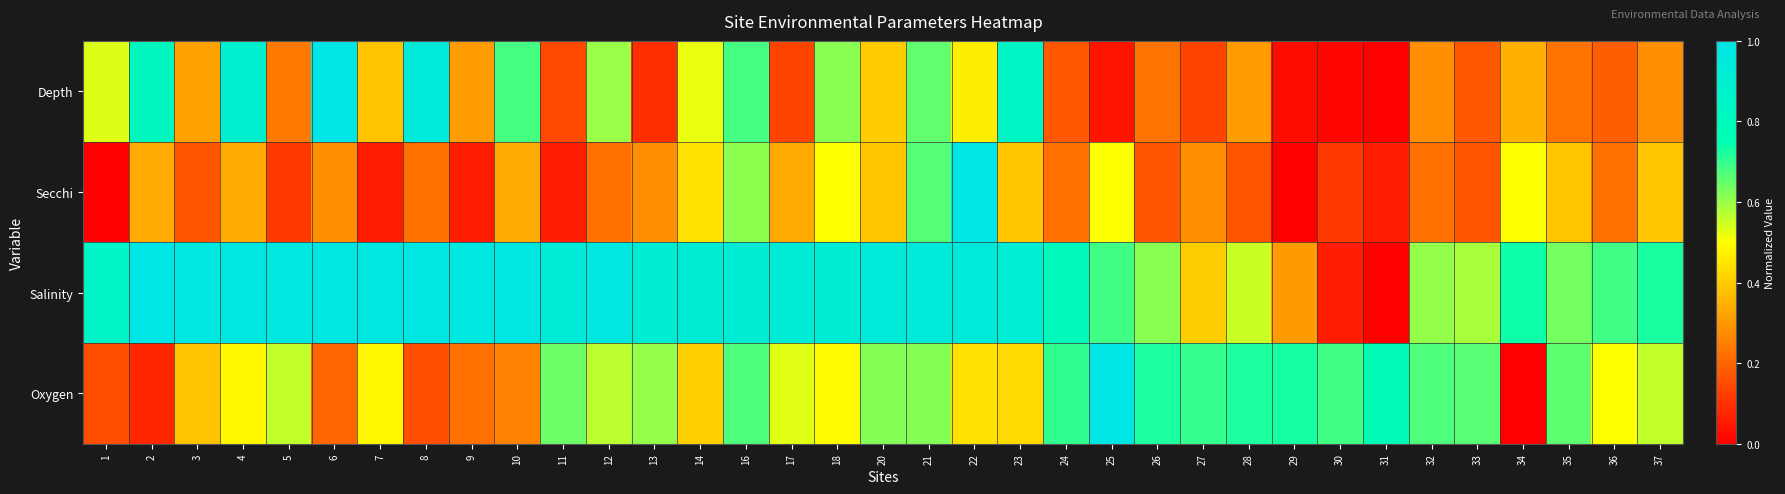

Reading left to right, what are all the values shown in this chart?

Depth: 1=0.5	2=0.8	3=0.3	4=0.9	5=0.2	6=1.0	7=0.4	8=0.9	9=0.3	10=0.7	11=0.1	12=0.6	13=0.1	14=0.5	16=0.7	17=0.1	18=0.6	20=0.4	21=0.7	22=0.5	23=0.8	24=0.2	25=0.0	26=0.2	27=0.1	28=0.3	29=0.0	30=0.0	31=0.0	32=0.3	33=0.2	34=0.3	35=0.2	36=0.2	37=0.3
Secchi: 1=0.0	2=0.3	3=0.2	4=0.3	5=0.1	6=0.3	7=0.1	8=0.2	9=0.1	10=0.3	11=0.1	12=0.2	13=0.3	14=0.4	16=0.6	17=0.3	18=0.5	20=0.4	21=0.7	22=1.0	23=0.4	24=0.2	25=0.5	26=0.2	27=0.3	28=0.2	29=0.0	30=0.1	31=0.1	32=0.2	33=0.2	34=0.5	35=0.4	36=0.2	37=0.4
Salinity: 1=0.8	2=1.0	3=1.0	4=1.0	5=1.0	6=1.0	7=1.0	8=1.0	9=1.0	10=1.0	11=0.9	12=1.0	13=0.9	14=0.9	16=0.9	17=0.9	18=0.9	20=0.9	21=0.9	22=0.9	23=0.9	24=0.8	25=0.7	26=0.6	27=0.4	28=0.6	29=0.3	30=0.1	31=0.0	32=0.6	33=0.6	34=0.7	35=0.6	36=0.7	37=0.7
Oxygen: 1=0.2	2=0.1	3=0.4	4=0.5	5=0.6	6=0.2	7=0.5	8=0.2	9=0.2	10=0.3	11=0.6	12=0.6	13=0.6	14=0.4	16=0.7	17=0.5	18=0.5	20=0.6	21=0.6	22=0.4	23=0.4	24=0.7	25=1.0	26=0.7	27=0.7	28=0.7	29=0.7	30=0.7	31=0.8	32=0.7	33=0.7	34=0.0	35=0.7	36=0.5	37=0.6